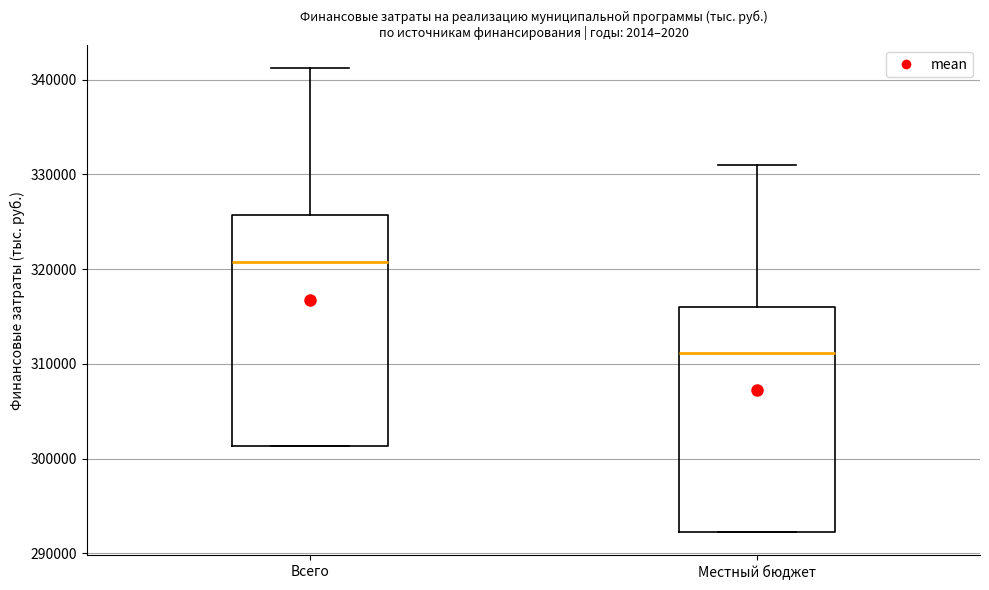

Where is the lower edge of the box for Местный бюджет on the y-axis? The values are not printed on the chart, so give them approximately, as read against the axis.

292000